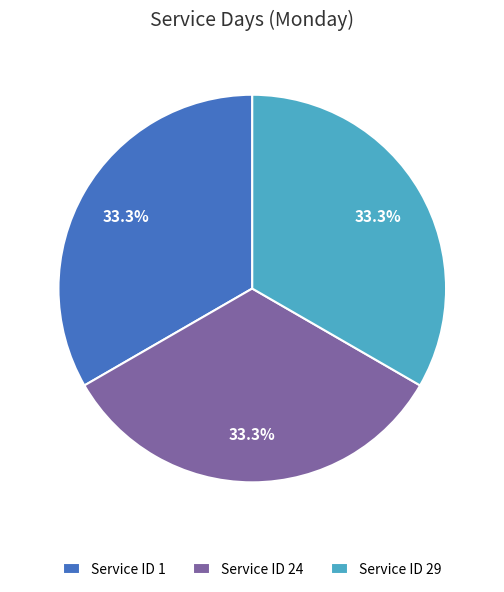

Count the number of slices in the pie.

3